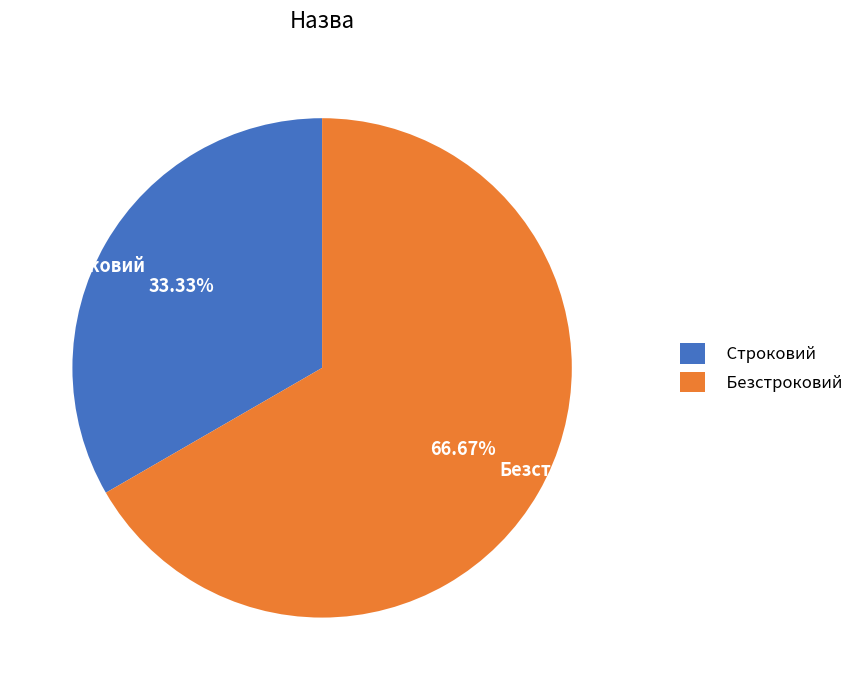

Rank the categories by value from highest to lowest.

Безстроковий, Строковий